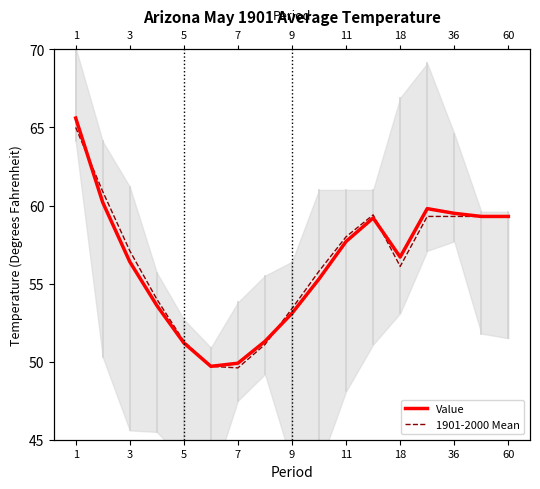

Between 18 and 15, which series saw the biggest shift?

1901-2000 Mean